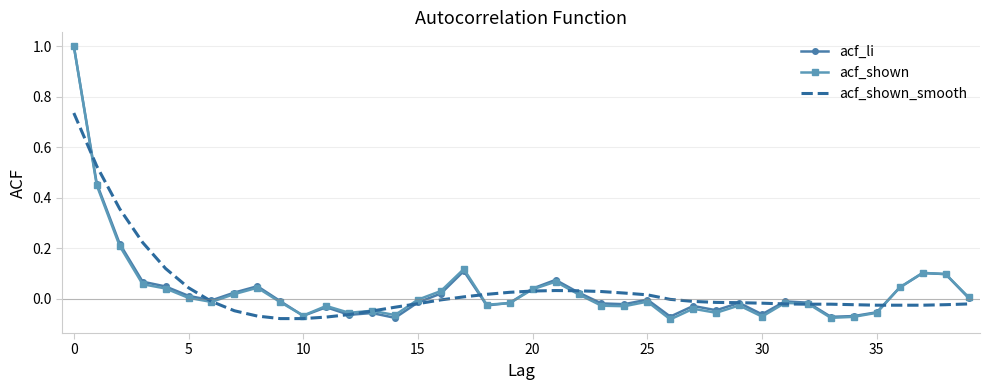

What is the maximum value shown in the chart?

1.0